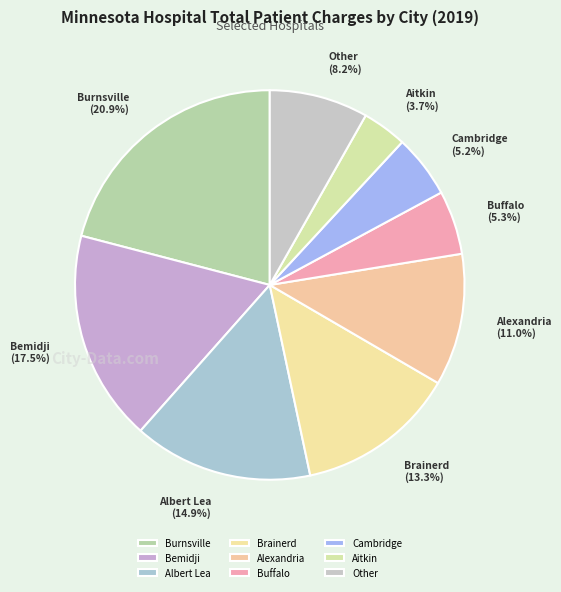

Is there any slice that represents more than half of the pie?

No